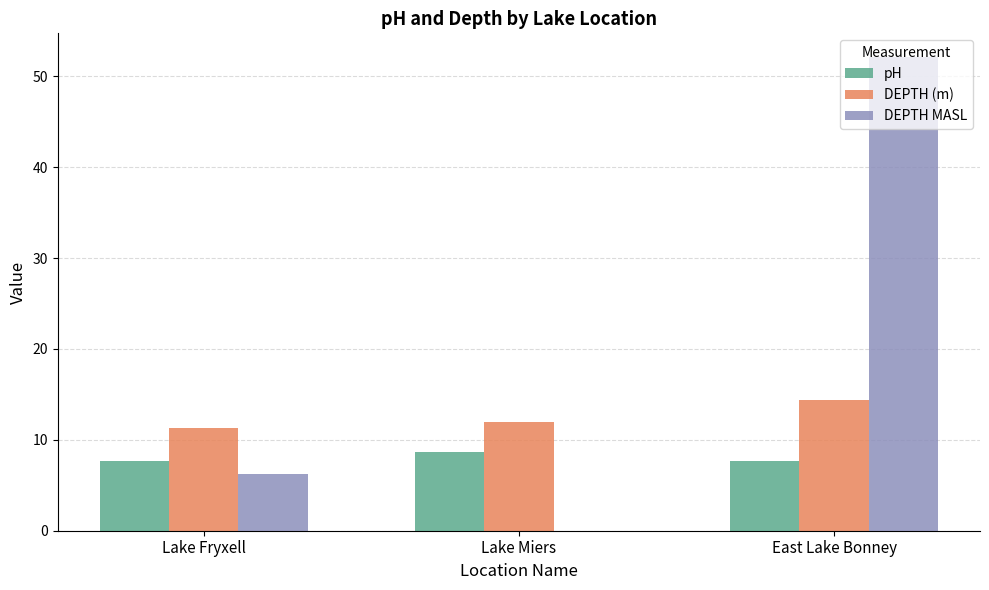

Is it true that DEPTH (m) equals 14.4 at East Lake Bonney?

True